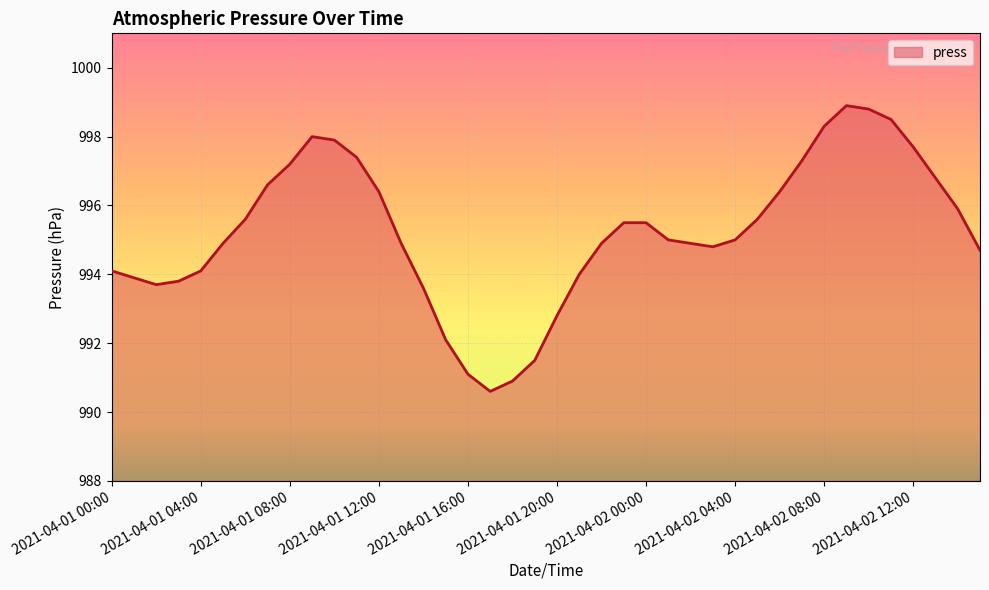

What is the difference between the maximum and minimum values?

8.3